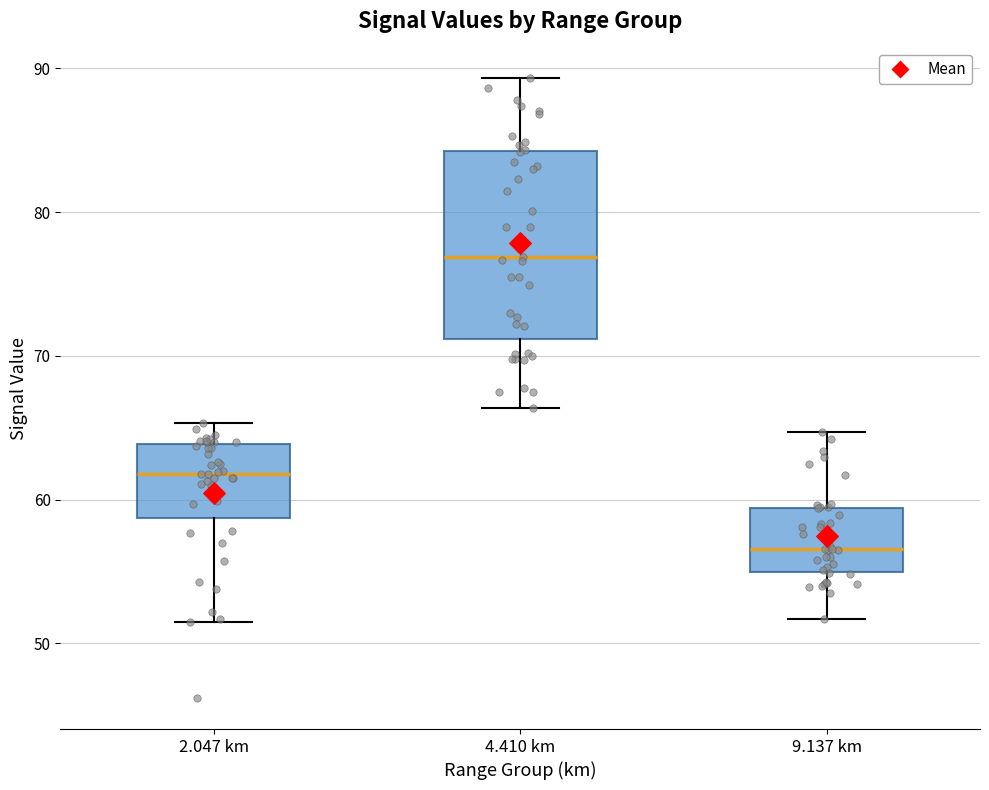

Reading left to right, read every box against the y-axis: the position of its median line, the range the box covers, and the ends of its whiskers. The values are not printed on the chart, so give them approximately, as read against the axis.

2.047 km: median 62, box 59 to 64, whiskers 52 to 65
4.410 km: median 77, box 71 to 84, whiskers 66 to 89
9.137 km: median 57, box 55 to 59, whiskers 52 to 65